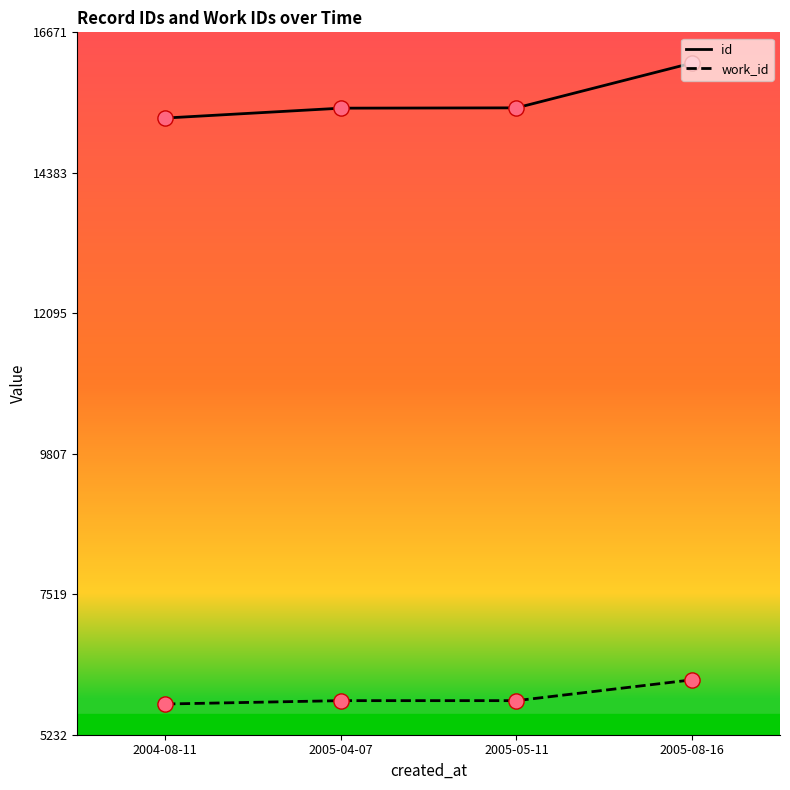

What is the spread (max minus min) of values at 2004-08-11?

9543